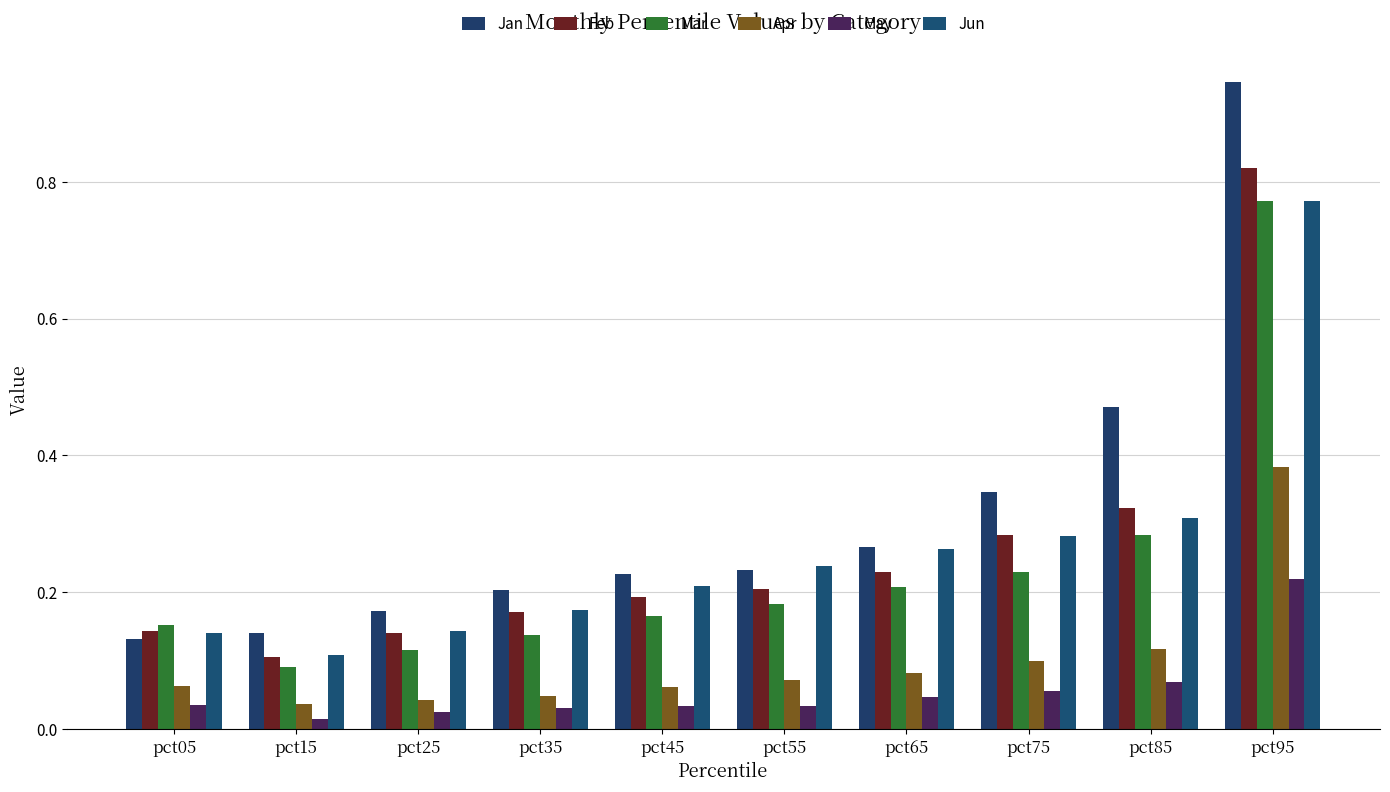

The Jan series shows 0.1 at pct15. True or false?

True